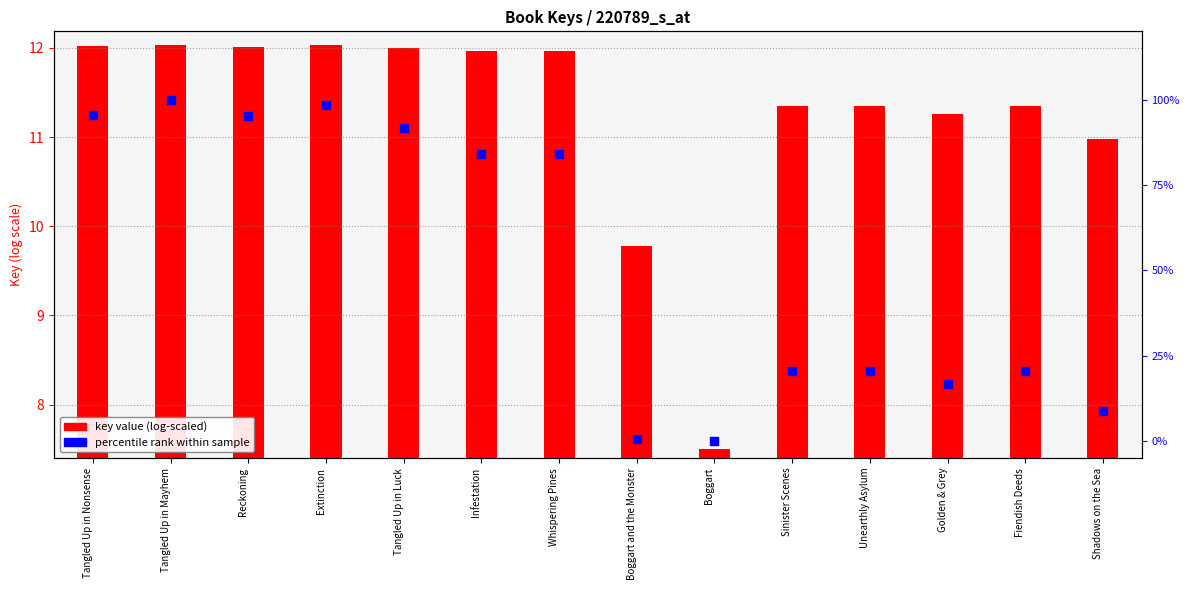

Which series contains the highest Y value?

percentile rank within sample